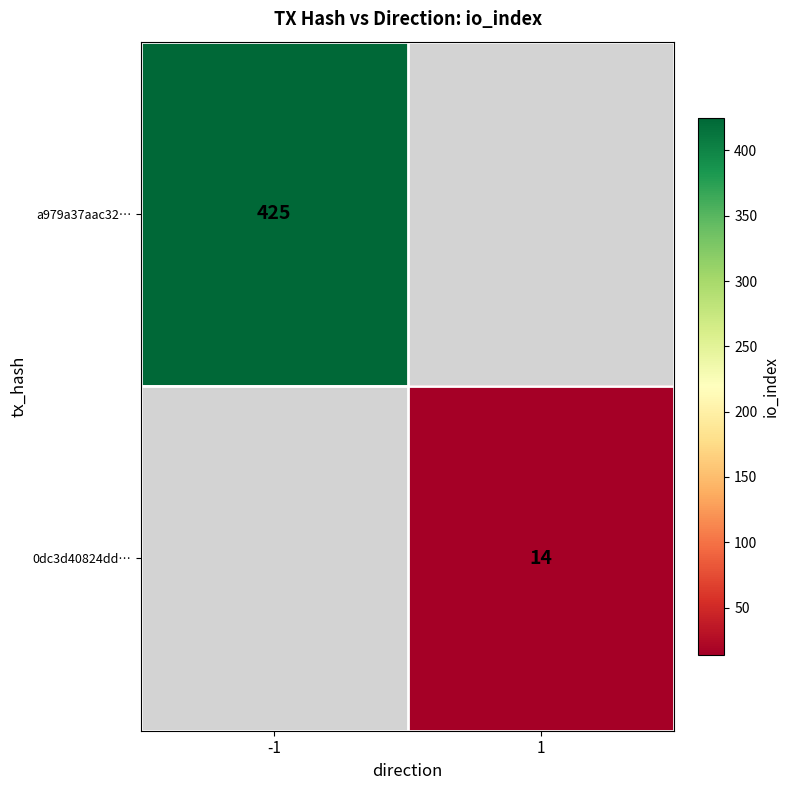

Is it true that 0dc3d40824dd… equals 14 at 1?

True